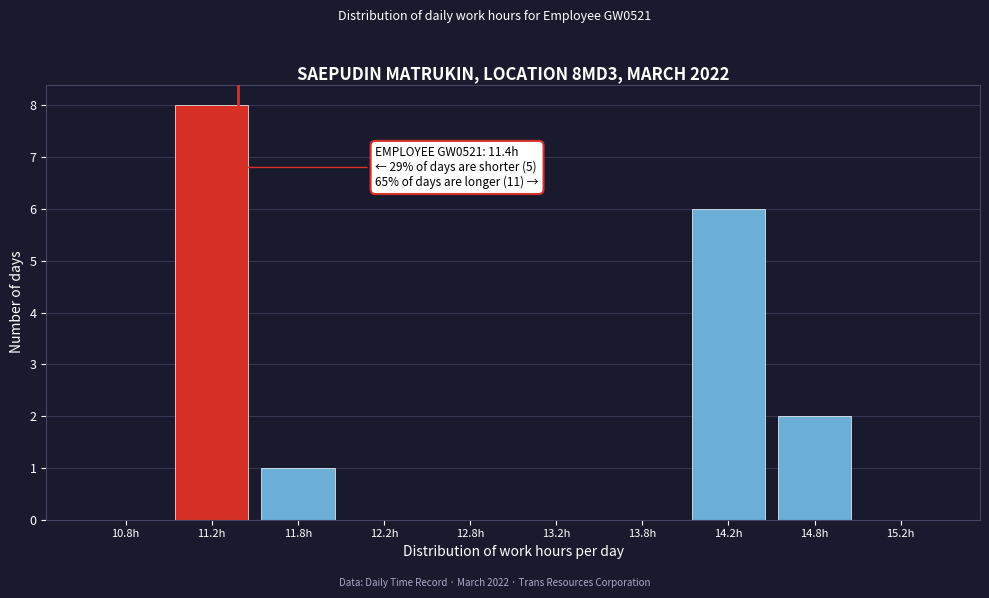

Over which range of the x-axis is the bar tallest?

11.0 to 11.5